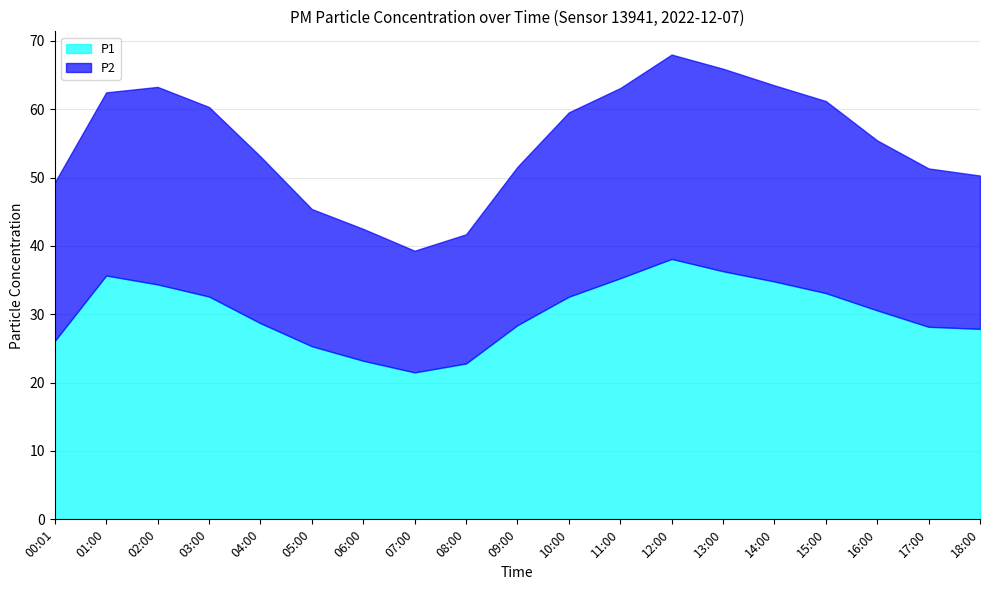

How many values in the P1 series are below 30?

9